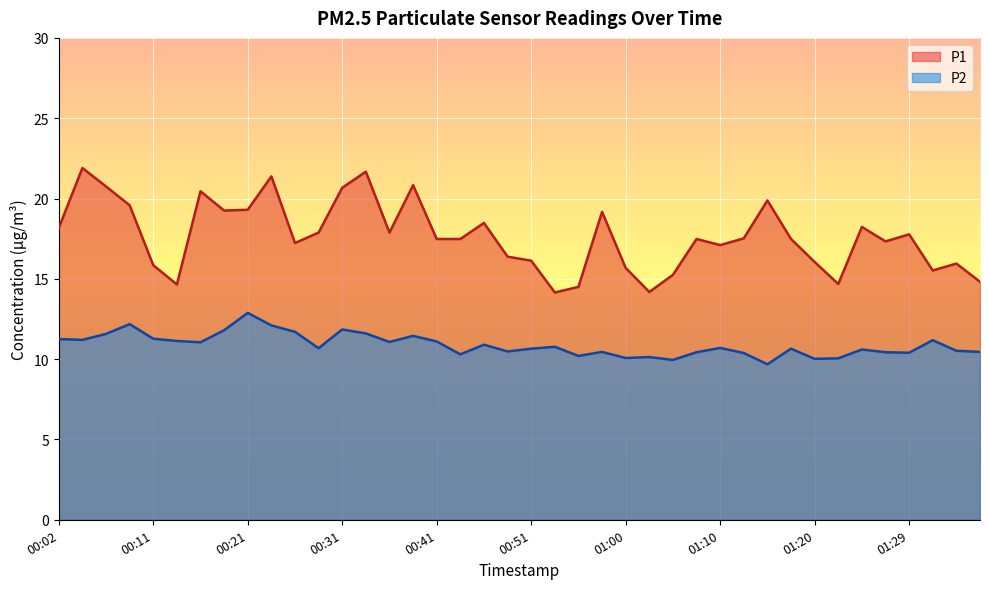

Which category has the highest value in the P2 series?

00:21